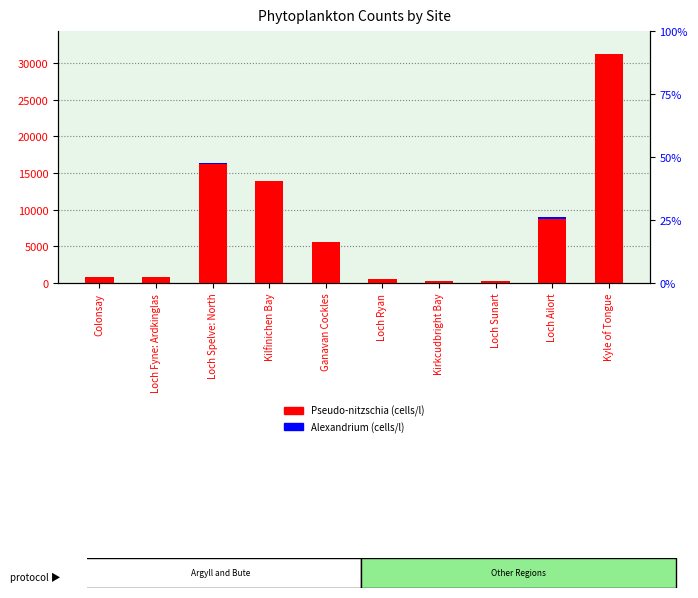

List the labels in order of Pseudo-nitzschia Spp. (cells/l) value, smallest first.

Kirkcudbright Bay, Loch Sunart, Loch Ryan, Loch Fyne: Ardkinglas, Colonsay, Ganavan Cockles, Loch Ailort, Kilfinichen Bay, Loch Spelve: North, Kyle of Tongue